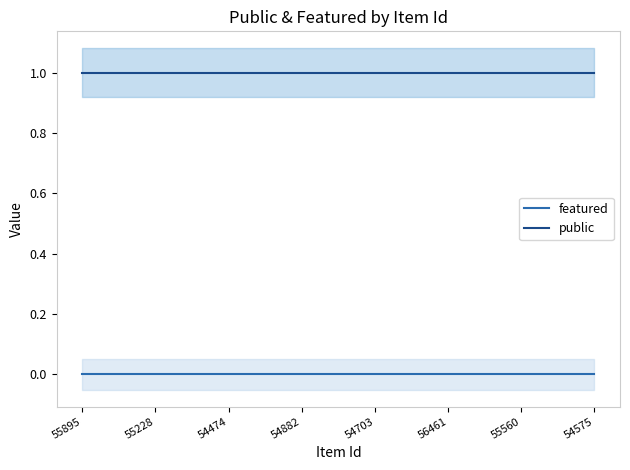

What is the greatest value displayed?

1